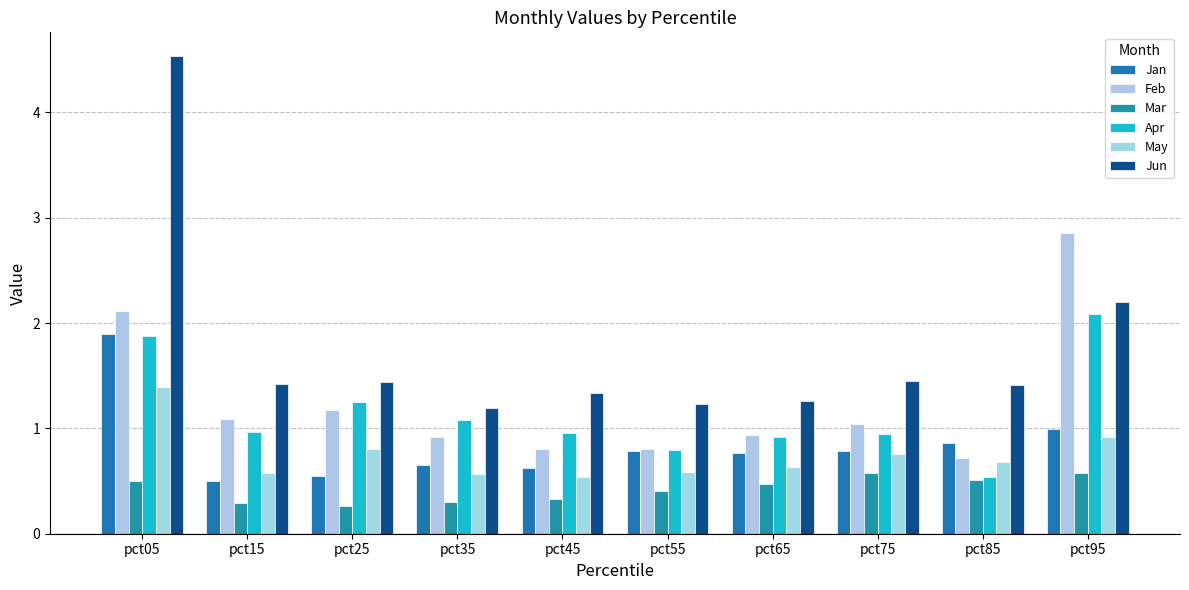

Is the value of Mar at pct55 greater than the value of Apr at pct85?

No